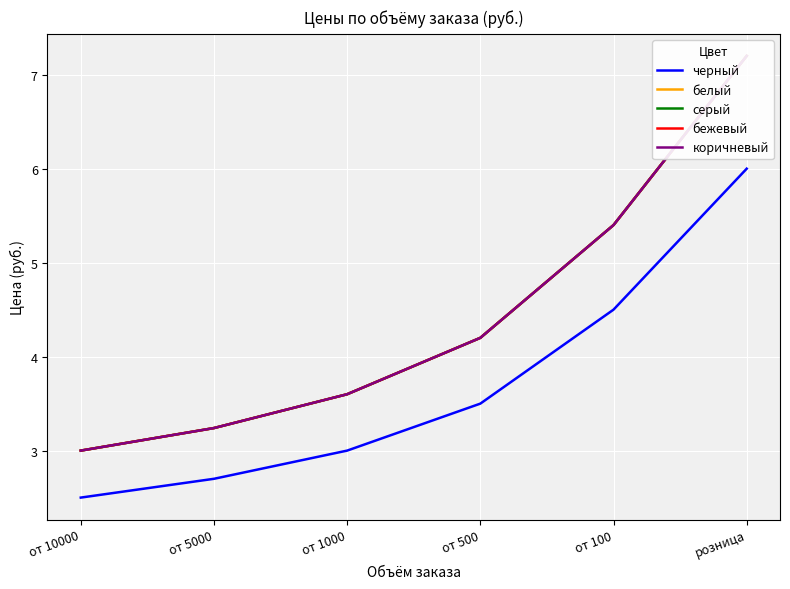

The белый series shows 1.5 at от 5000. True or false?

False